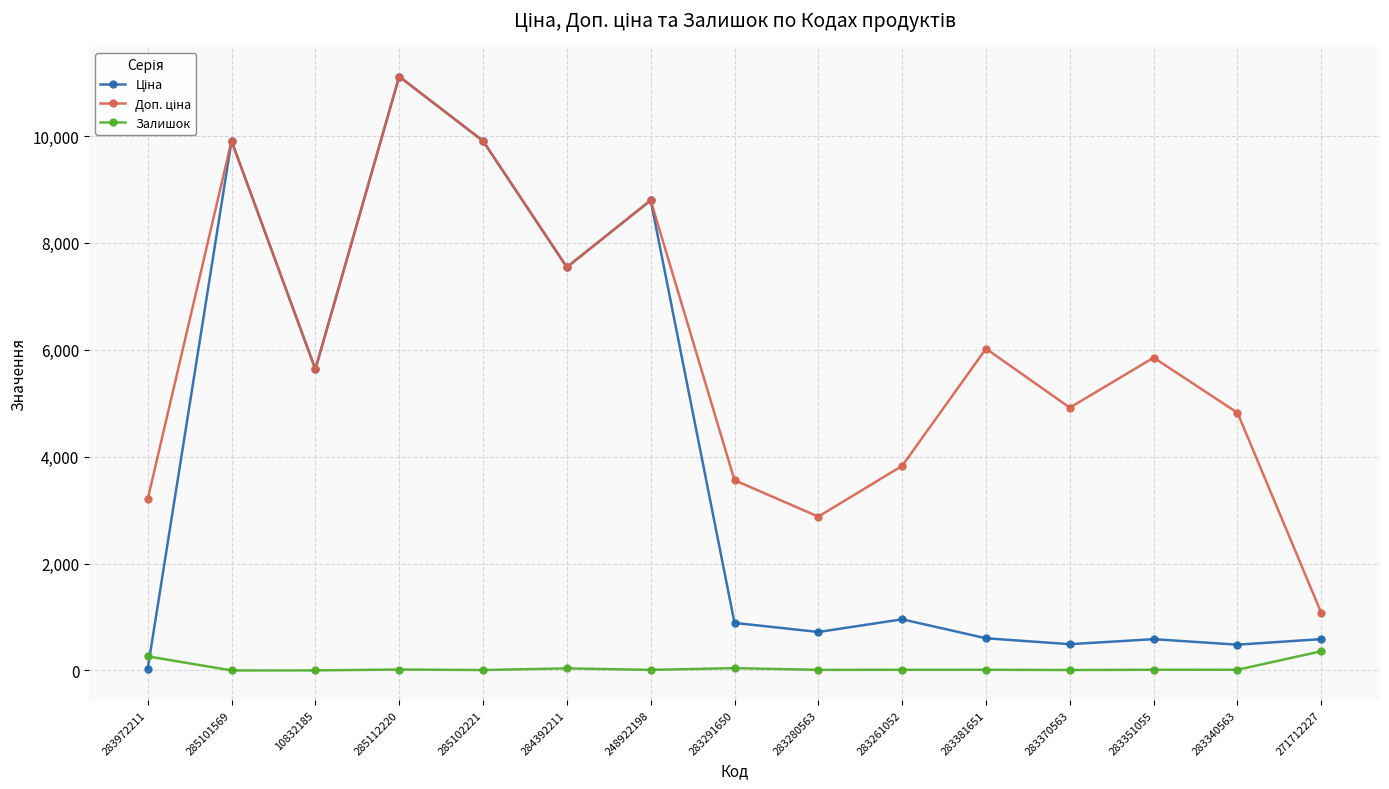

True or false: Залишок has a value of 0.0 at 285101569.

True